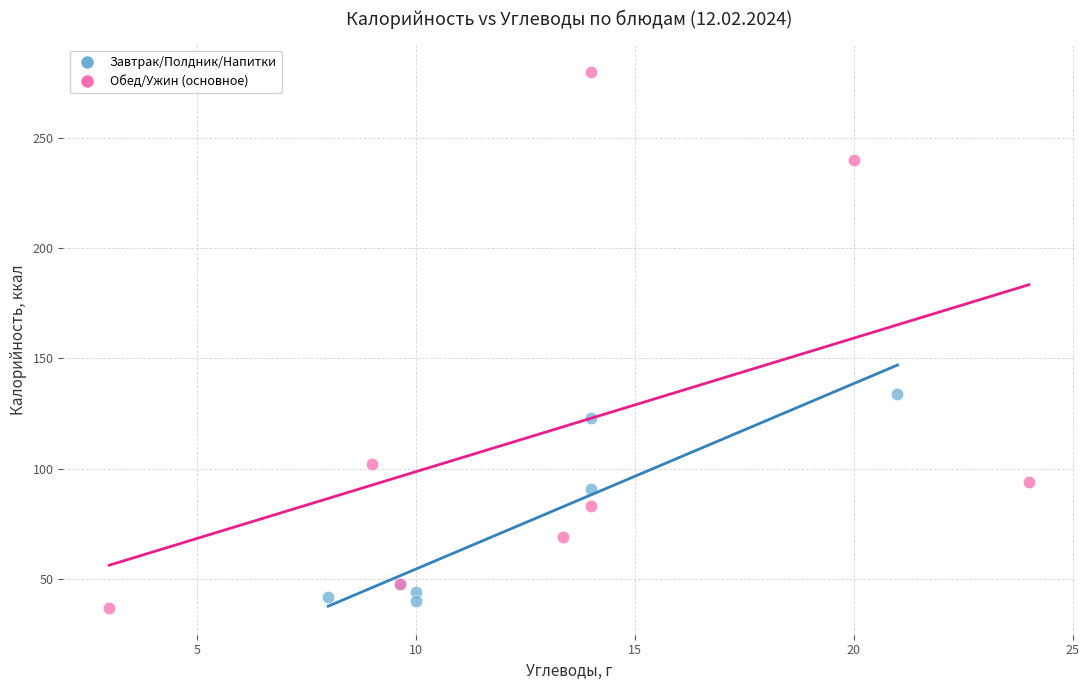

Which series has the largest Y range (max minus min)?

Обед/Ужин (основное)